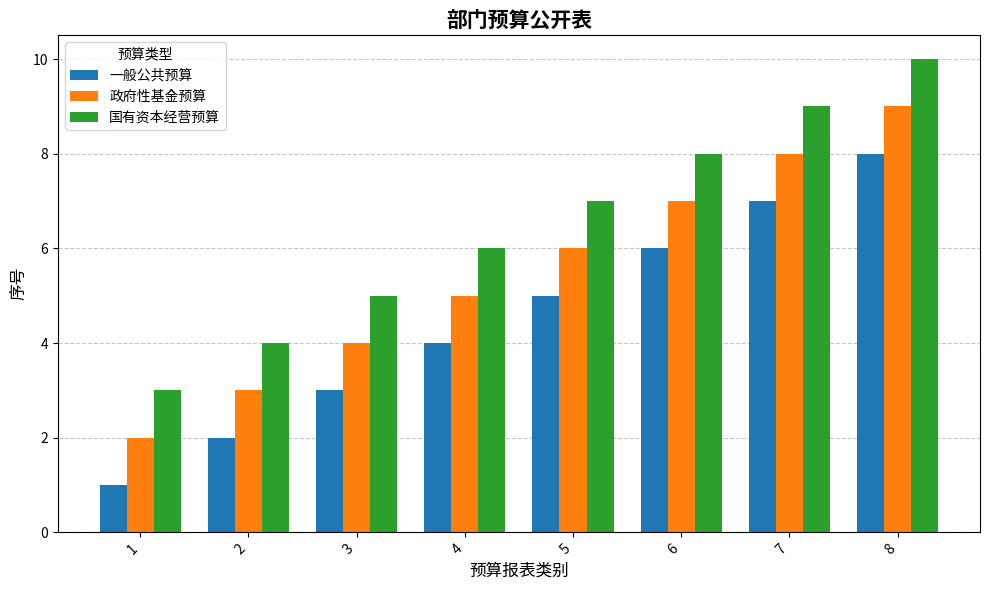

What is the greatest value displayed?

10